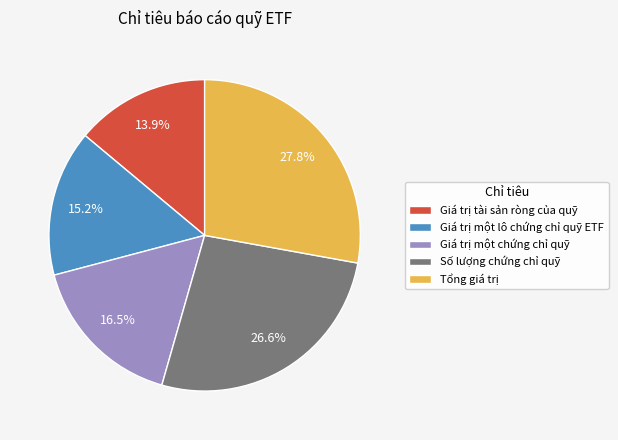

Which slice is the largest?

Tổng giá trị